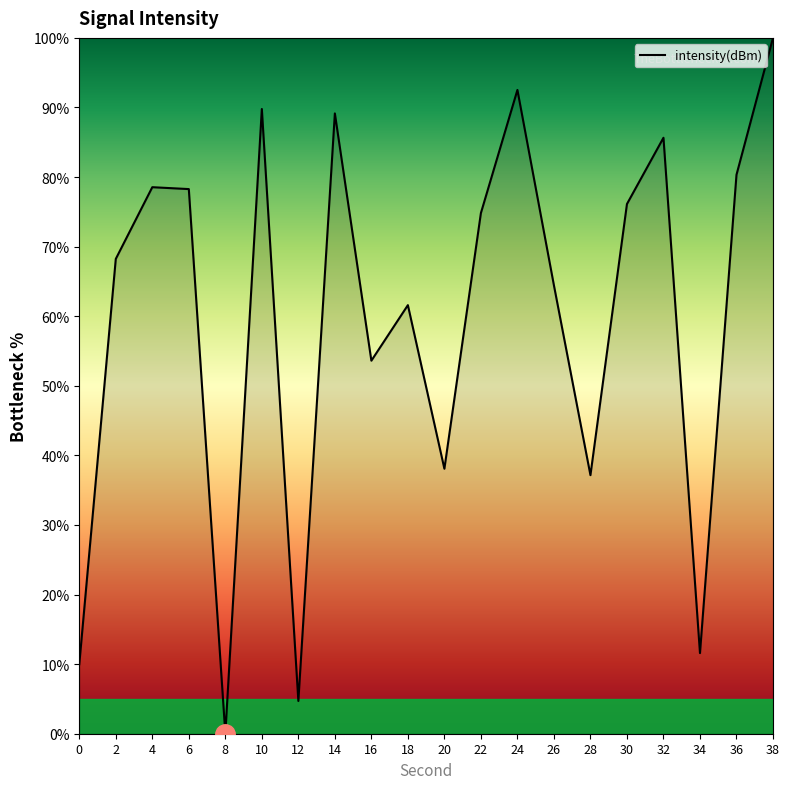

Where is the data nearest to the value 50?

16